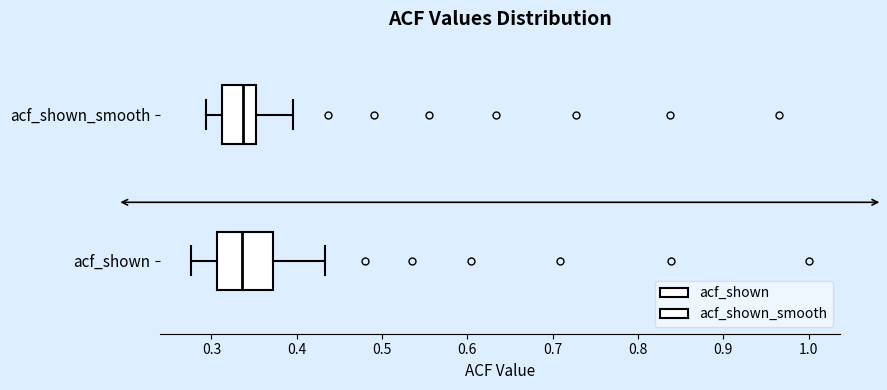

Which box is the widest, from its left edge to its right edge?

acf_shown